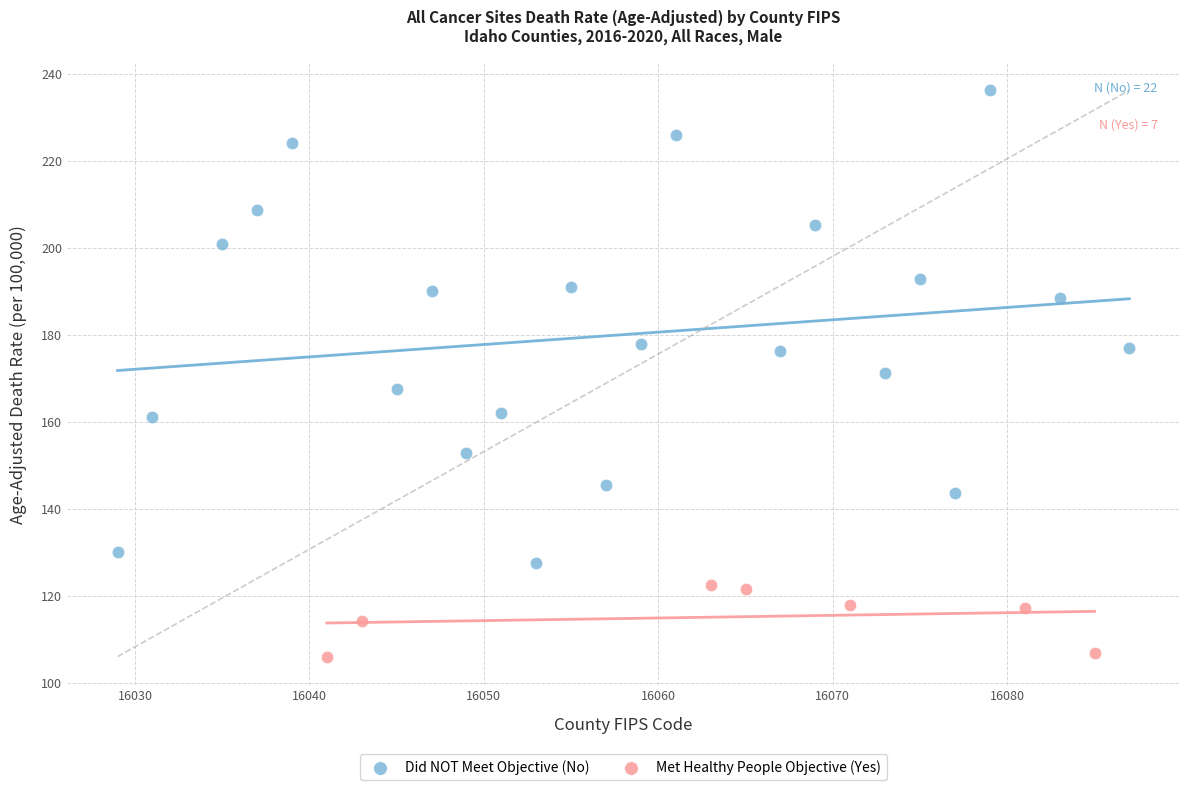

Which series contains the highest Y value?

Did NOT Meet Objective (No)